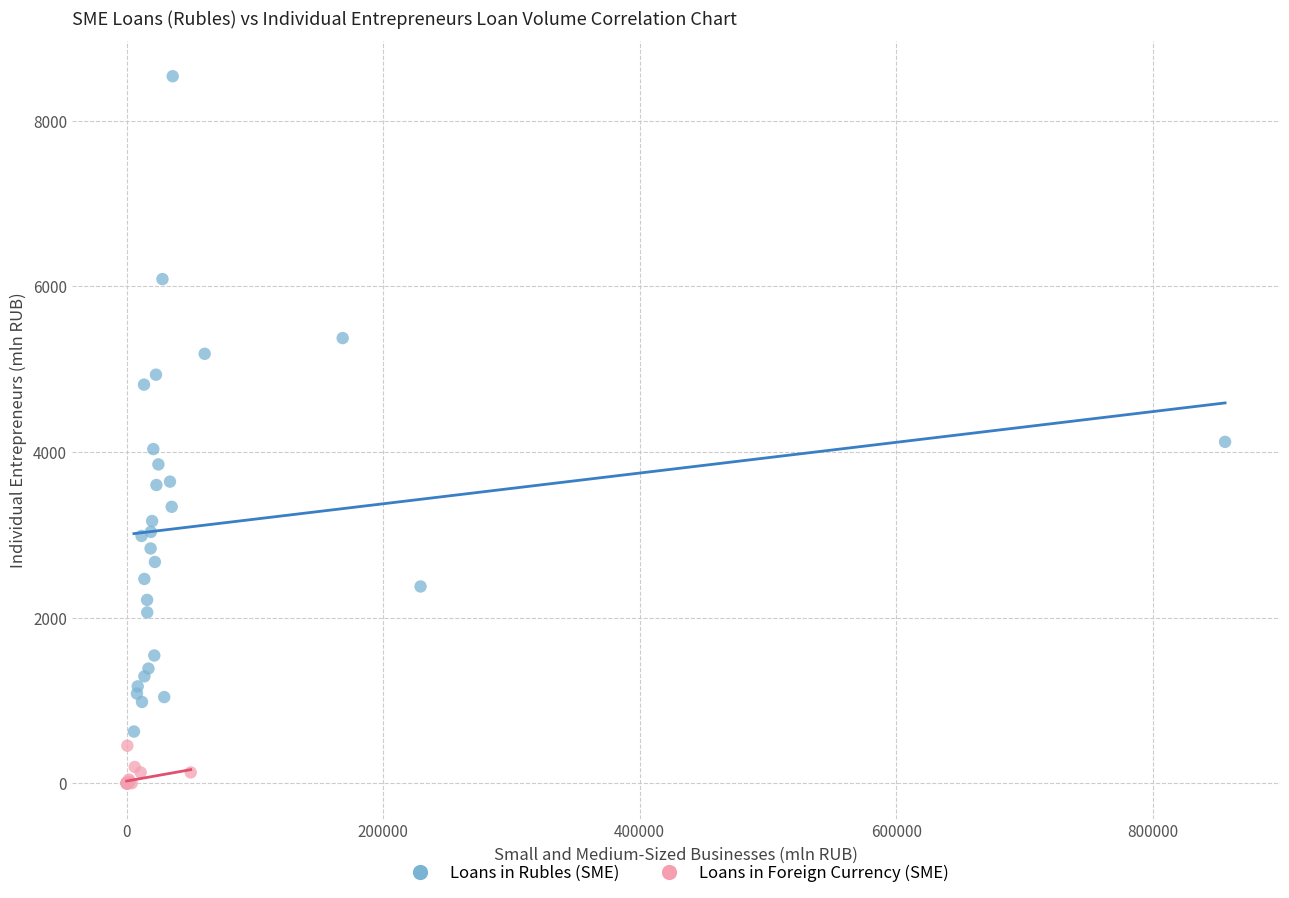

Which series contains the lowest Y value?

Loans in Foreign Currency (SME)